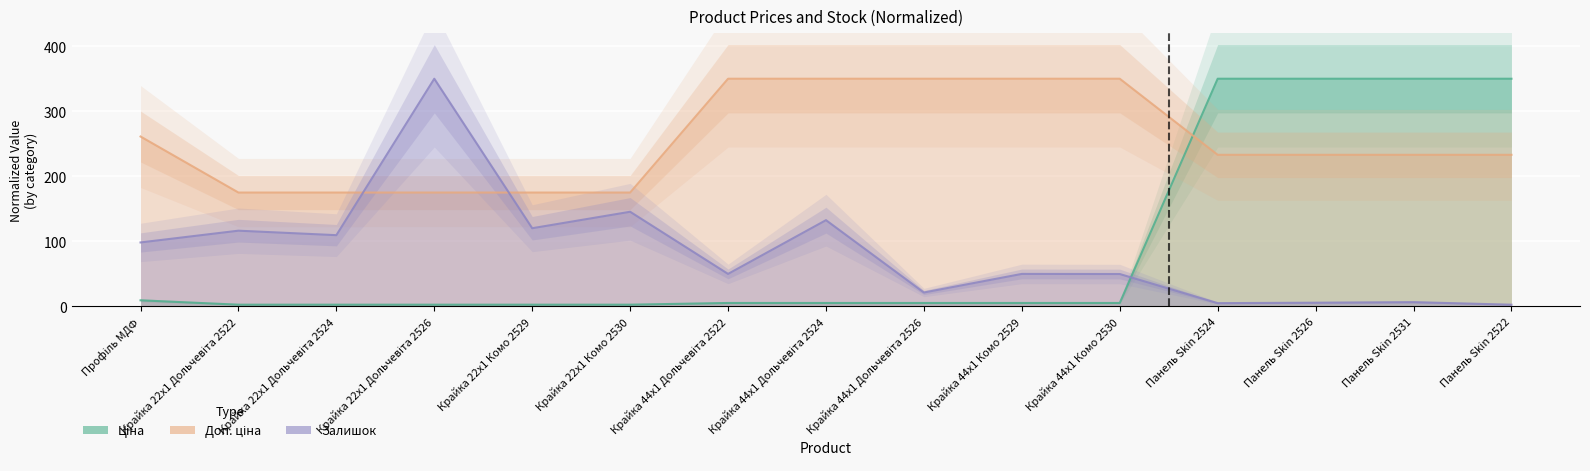

What value does the Доп. ціна series have at Крайка 44x1 Комо 2529?

350.0